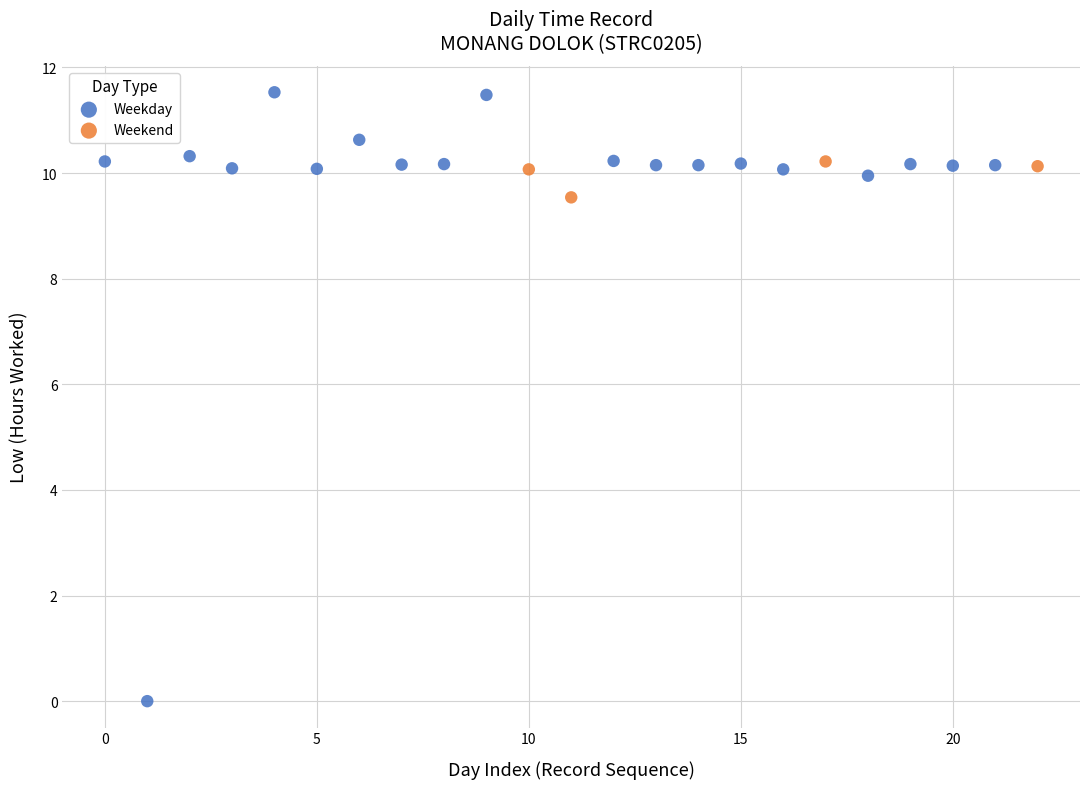

Which series has the widest spread of Y values?

Weekday